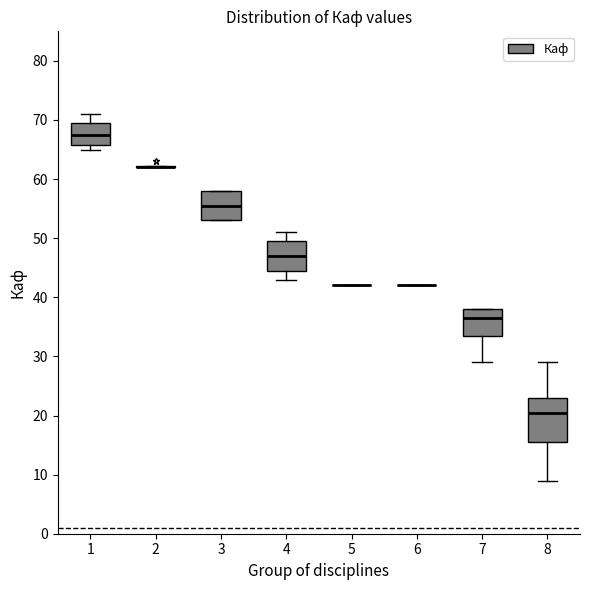

Reading left to right, transcribe this box plot: for each box, give where its median line is, the range the box spans, and where its two whiskers end, as read against the y-axis. The values are not printed on the chart, so give them approximately, as read against the axis.

1: median 68, box 66 to 70, whiskers 65 to 71
2: box collapsed to a line at 62, whiskers 62 to 62
3: median 56, box 53 to 58, whiskers 53 to 58
4: median 47, box 45 to 50, whiskers 43 to 51
5: box collapsed to a line at 42, whiskers 42 to 42
6: box collapsed to a line at 42, whiskers 42 to 42
7: median 37, box 34 to 38, whiskers 29 to 38
8: median 21, box 16 to 23, whiskers 9 to 29